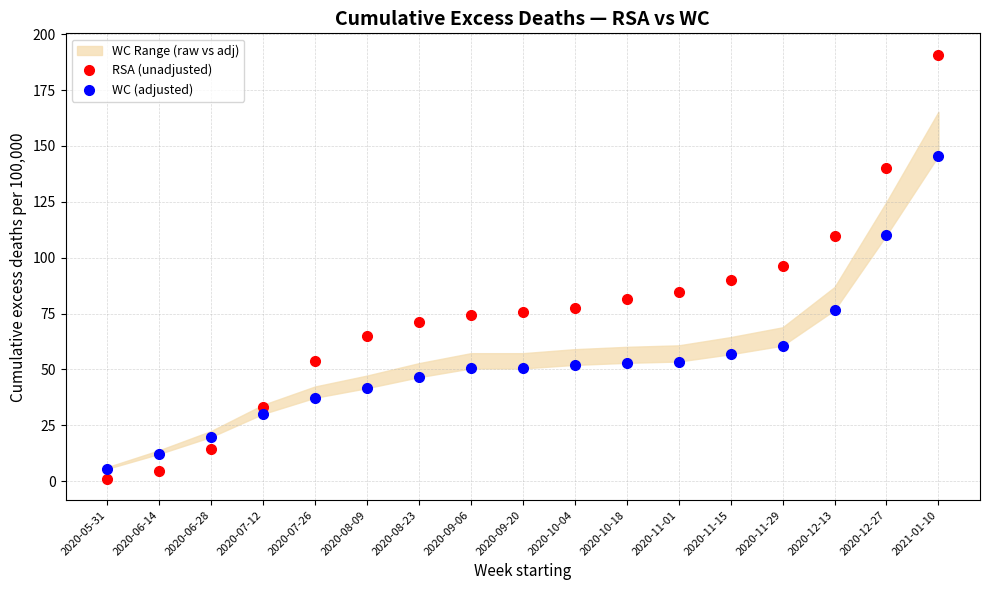

Read the WC (adjusted) value at 2020-11-29.

60.6